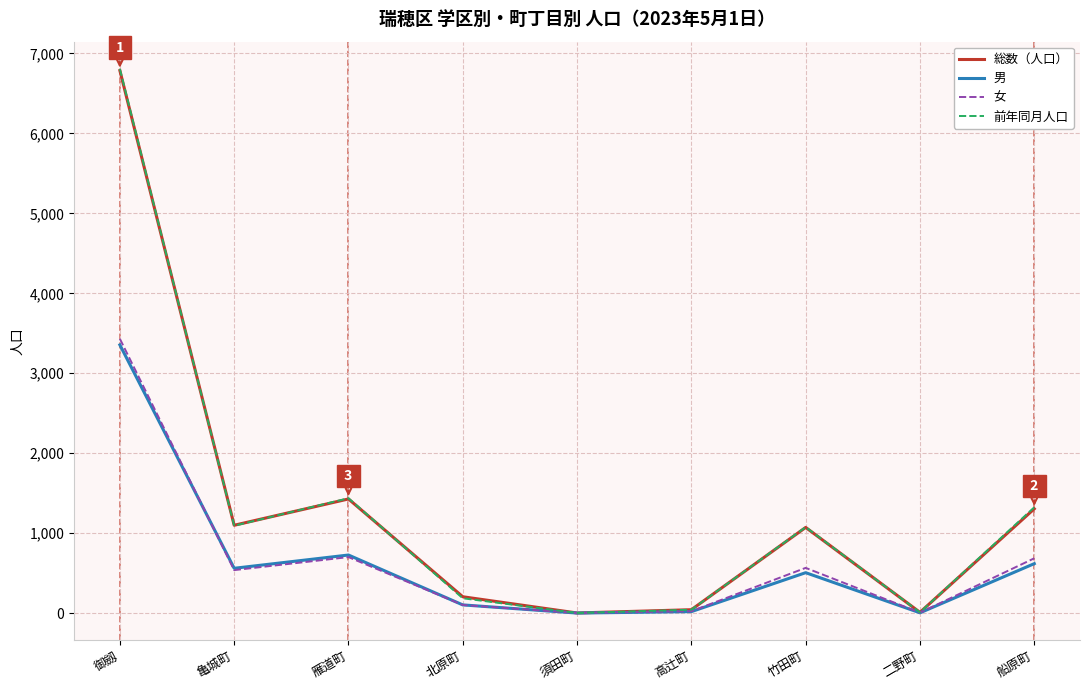

In 女, how many points are lower than both neighbors (excluding endpoints)?

3